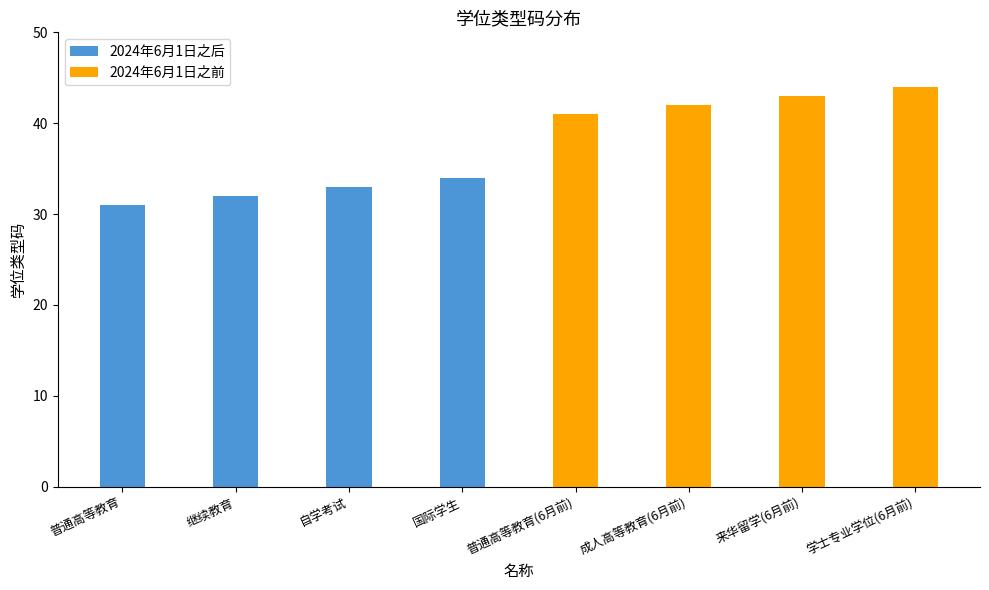

The value of 2024年6月1日之后 at 继续教育 is 32. True or false?

True